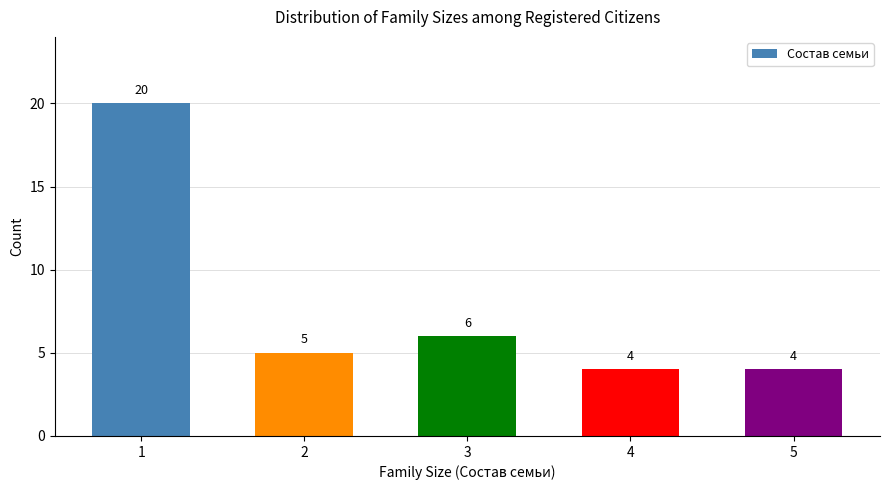

What is the change in value from 2 to 3?

+1